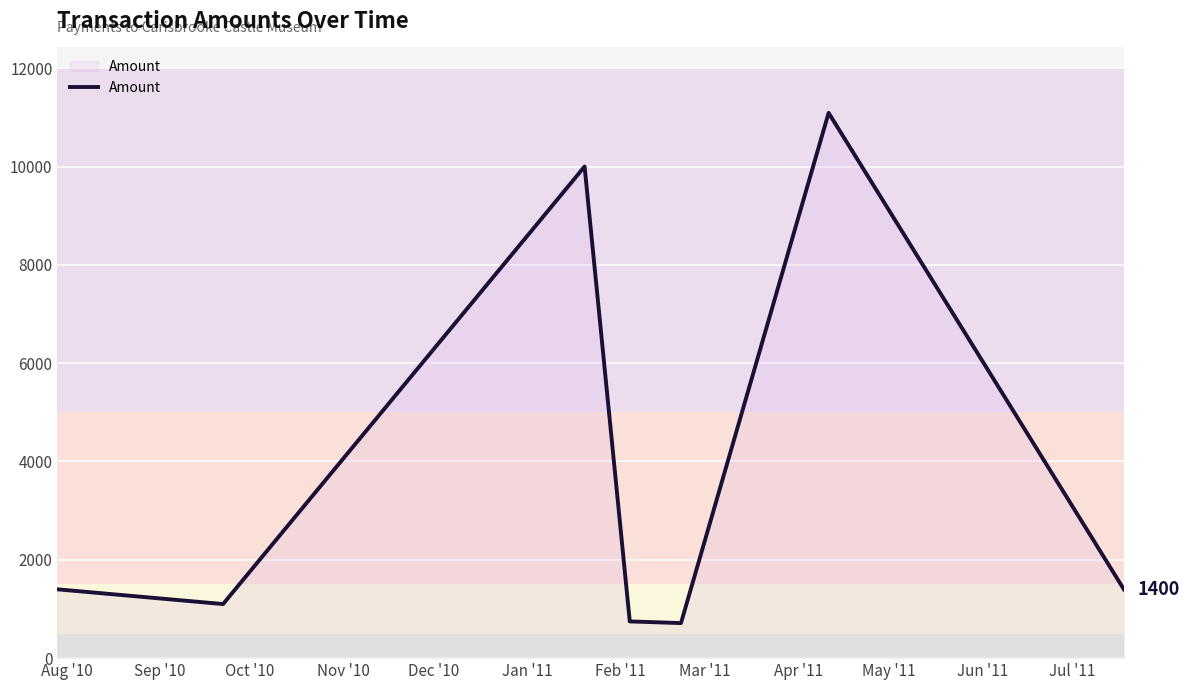

How many interior local peaks (higher than both neighbors) does the data have?

2